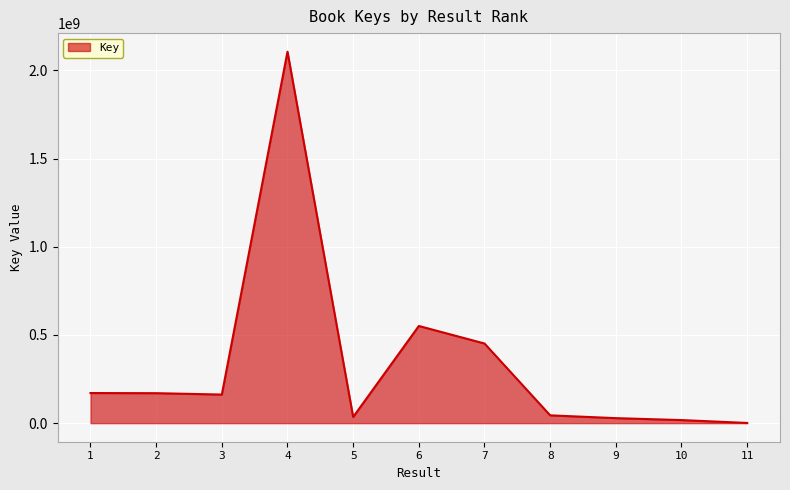

What is the average value?

339708996